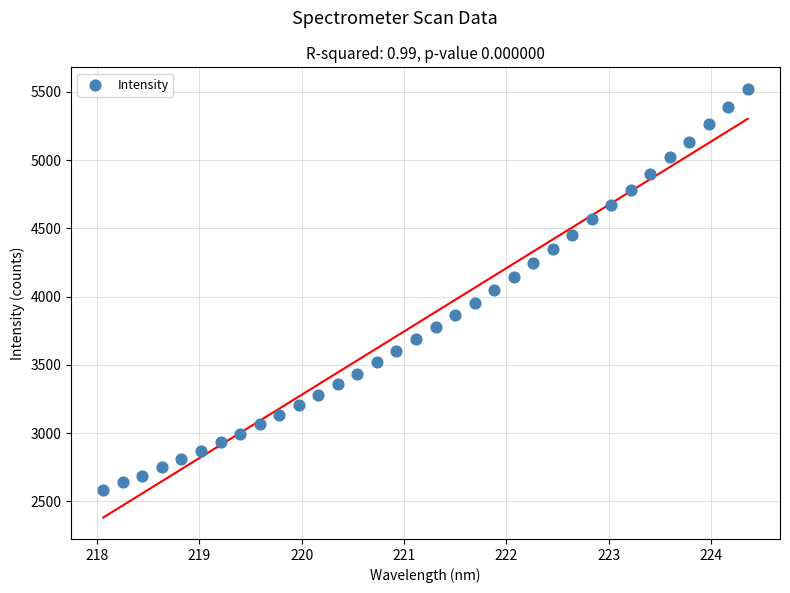

What is the range of Y values (max minus min)?

2939.8